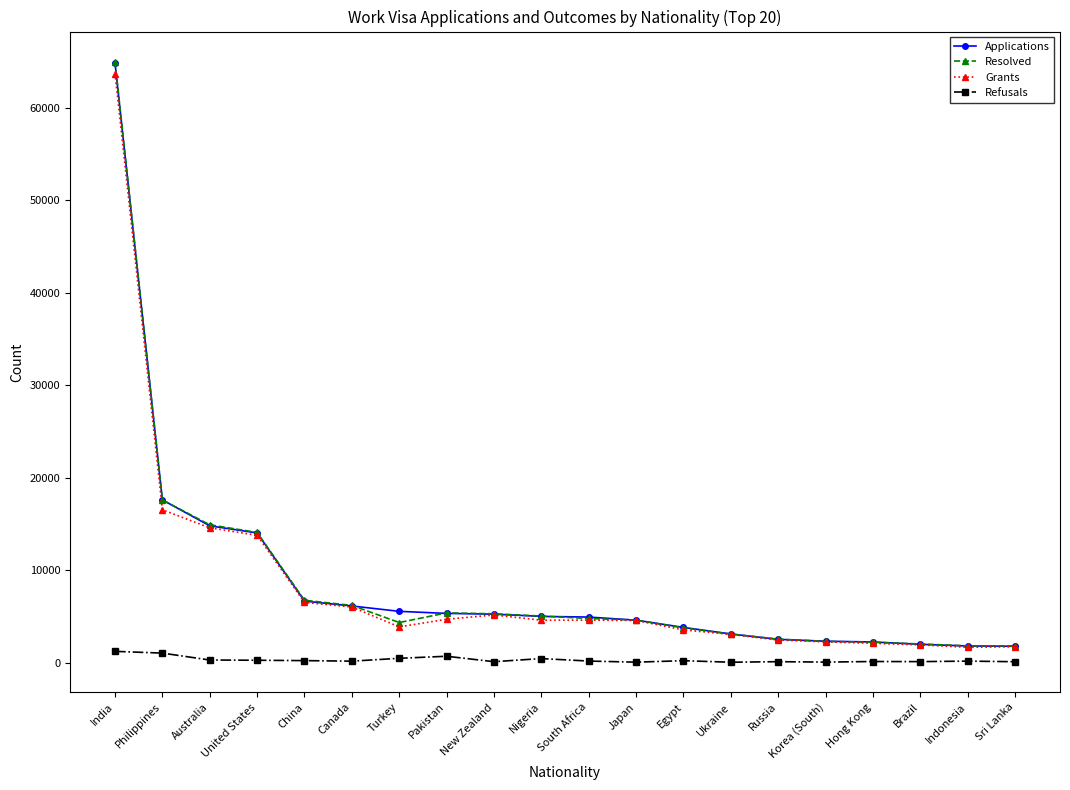

Which series has the largest range (max minus min)?

Resolved